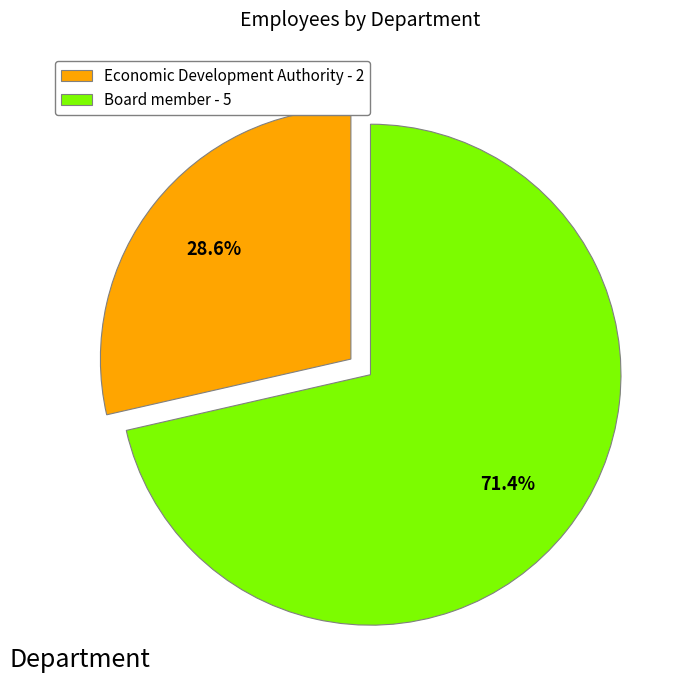

To the nearest percent, what percentage of the pie is Board member?

71%